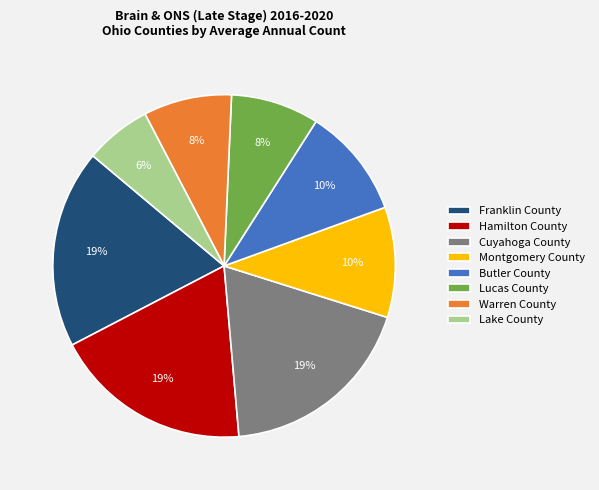

Which category has the smallest portion of the pie?

Lake County